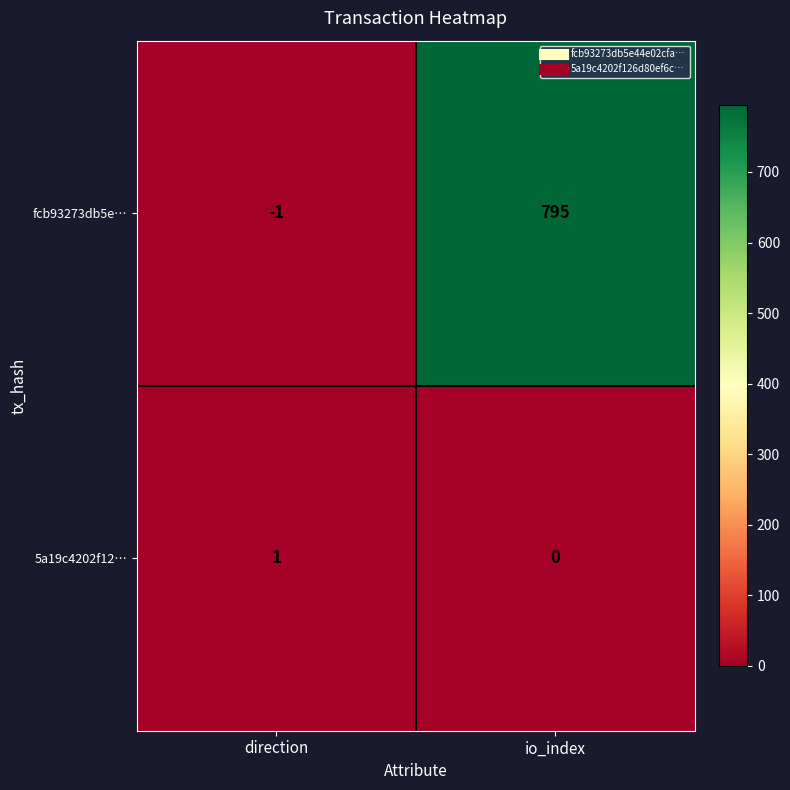

What is the difference between the fcb93273db5e… values at direction and io_index?

796